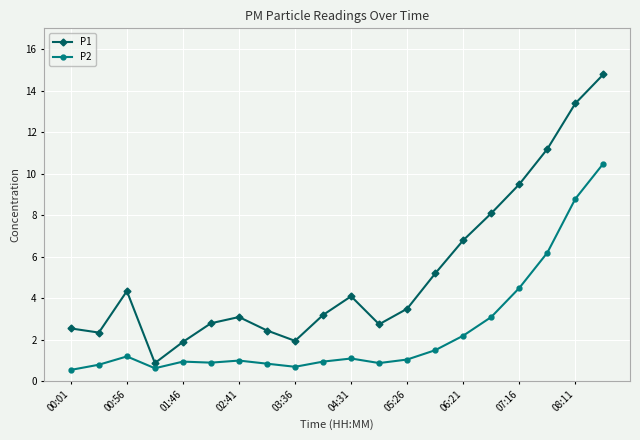

True or false: P1 has more than 1 interior local peaks.

True